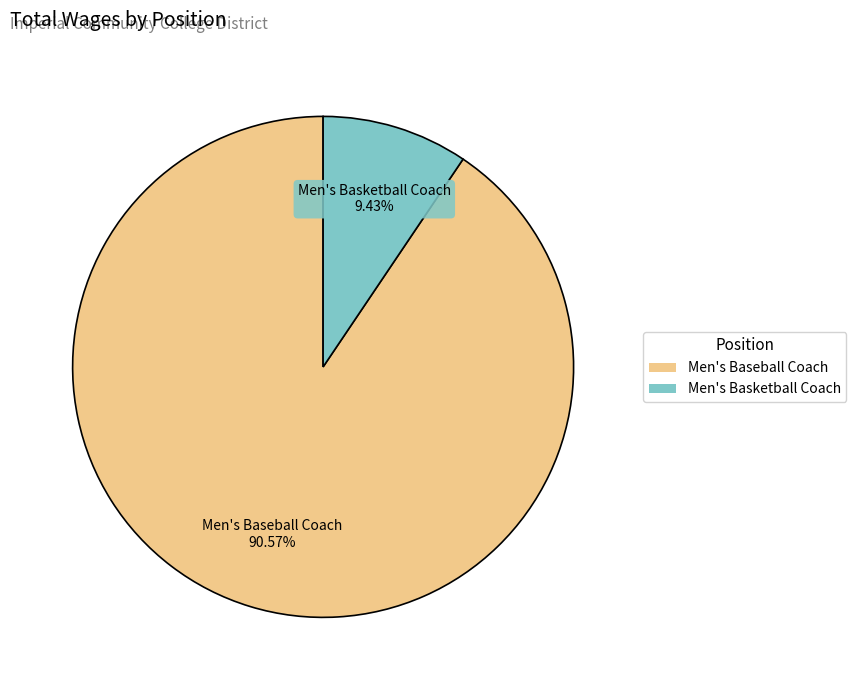

Is the sum of Men's Baseball Coach and Men's Basketball Coach greater than half?

Yes